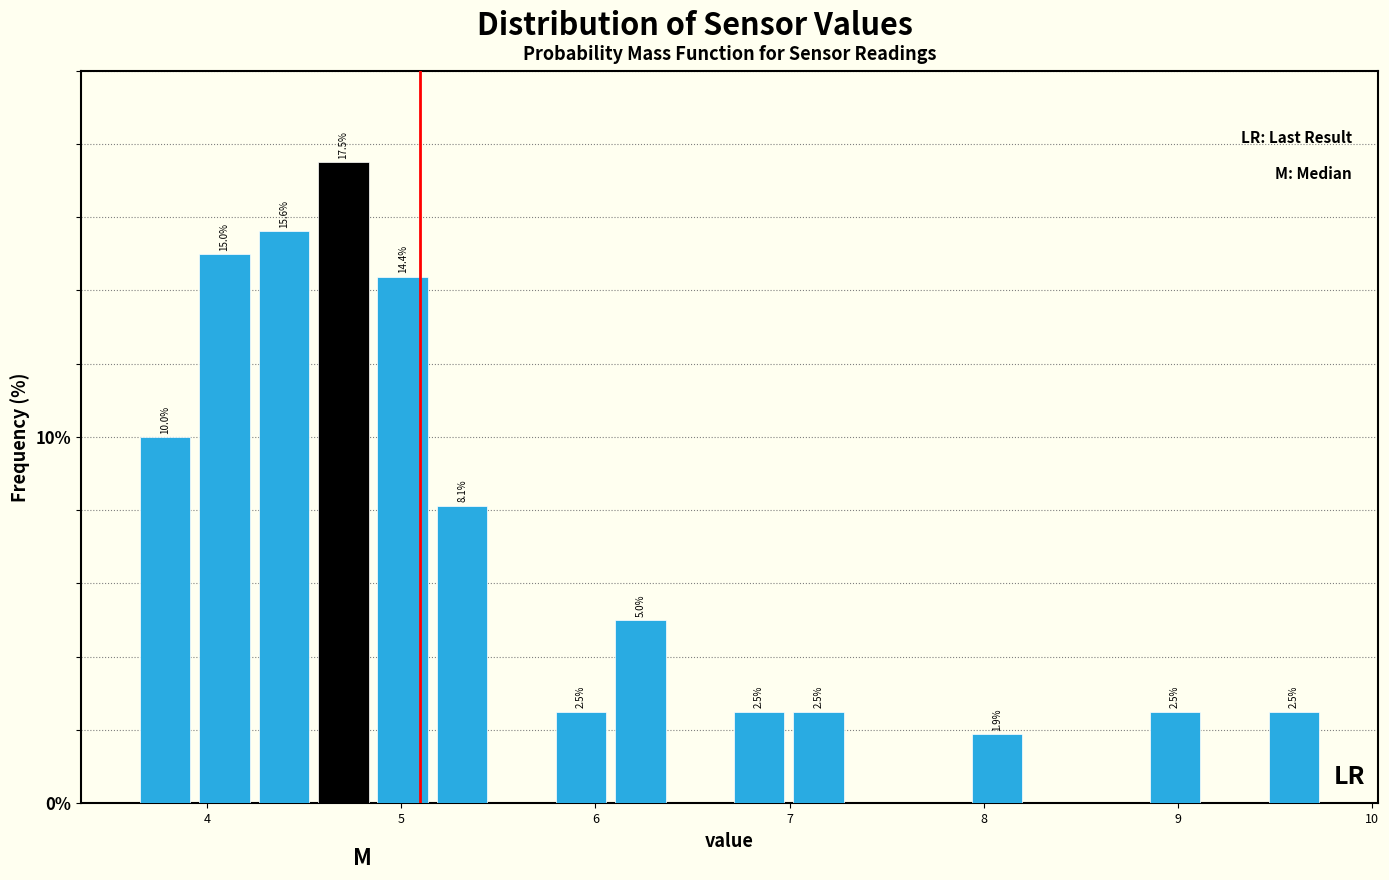

Around what value on the x-axis is the tallest bar? Give the approximate position of its centre, as read against the axis.

4.7